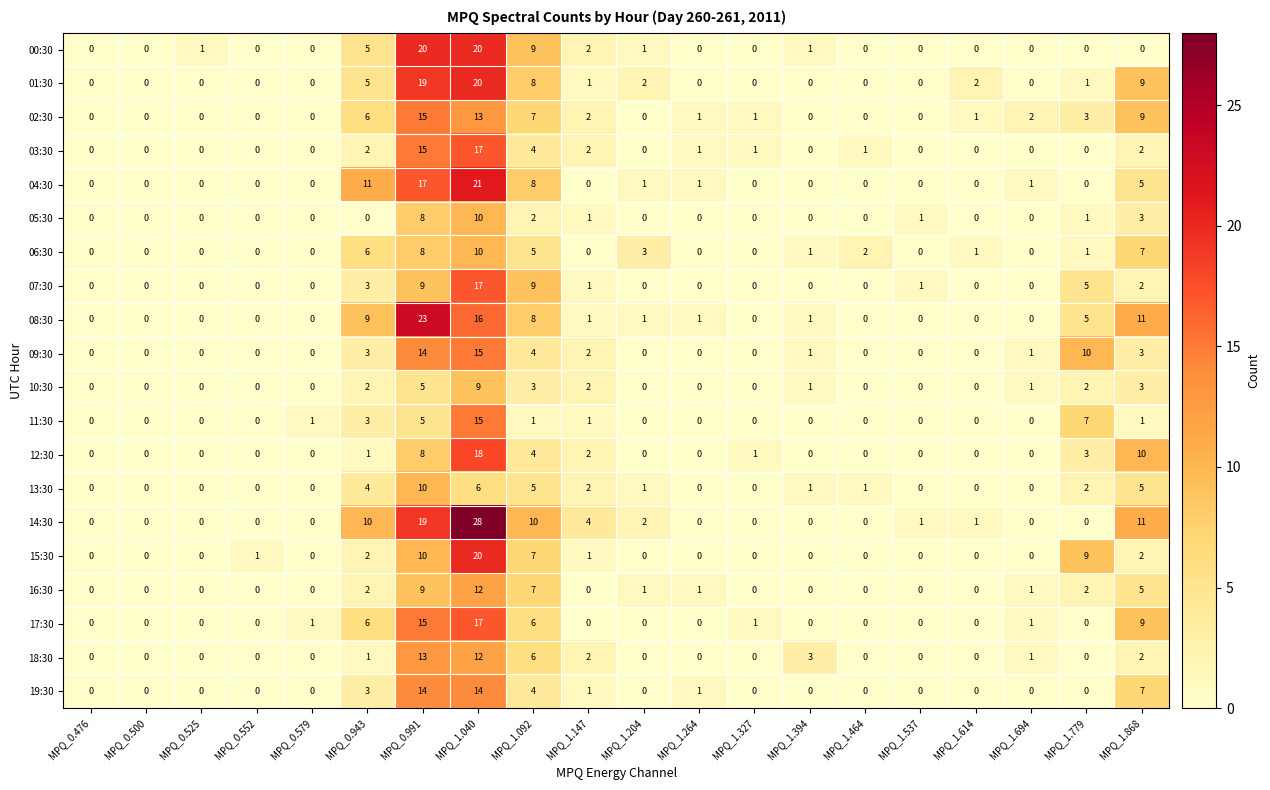

Where does the 02:30 series first go above 1?

MPQ_0.943